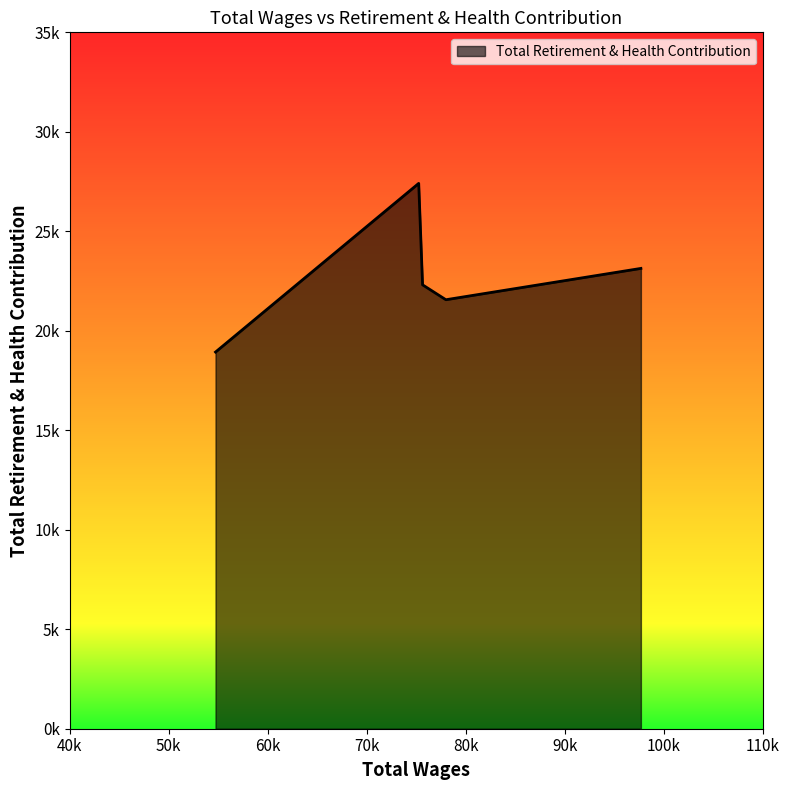

What is the difference between the second highest and second lowest values?

1574